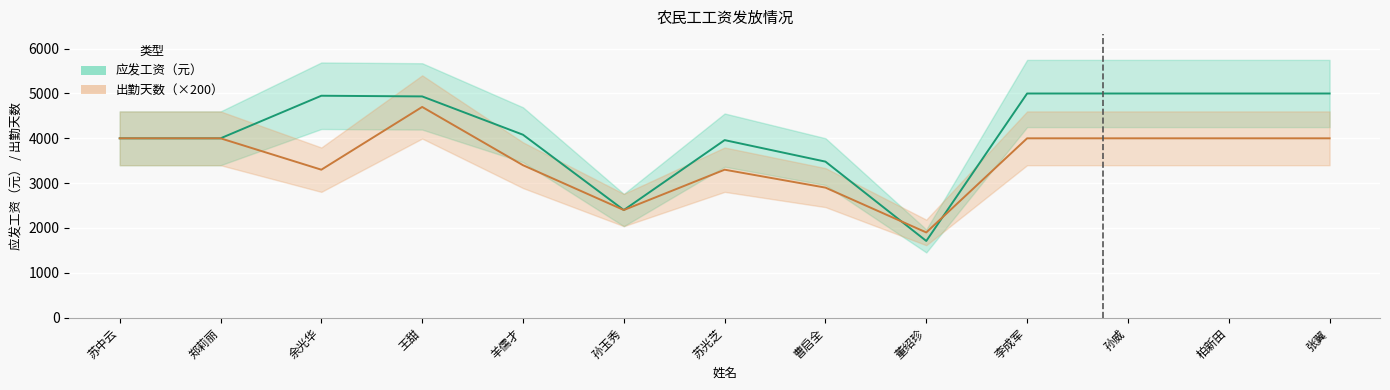

How many values in the 出勤天数 series are below 4000?

6